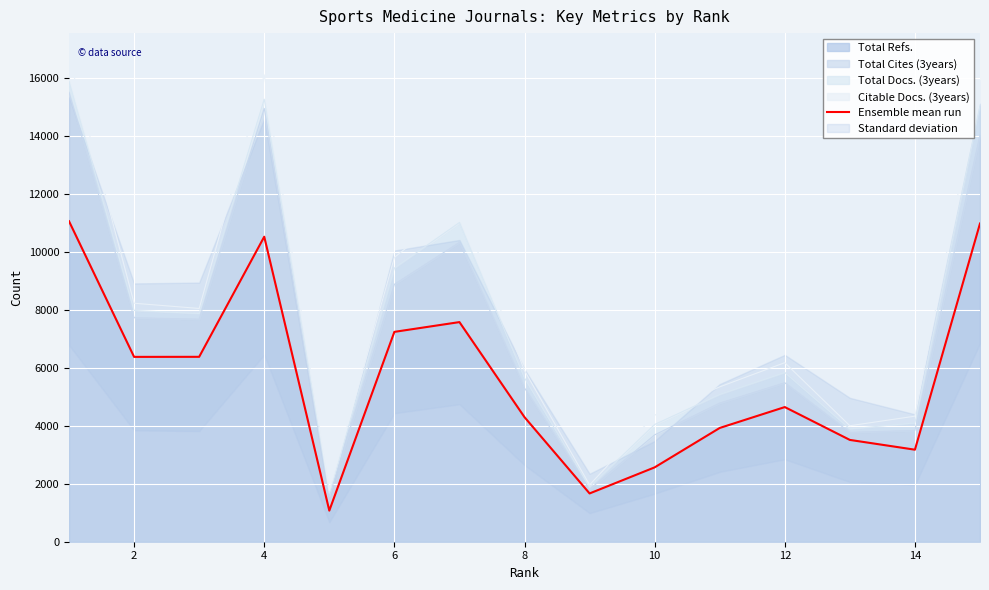

What is the difference between the values at 6 and 10?

3280